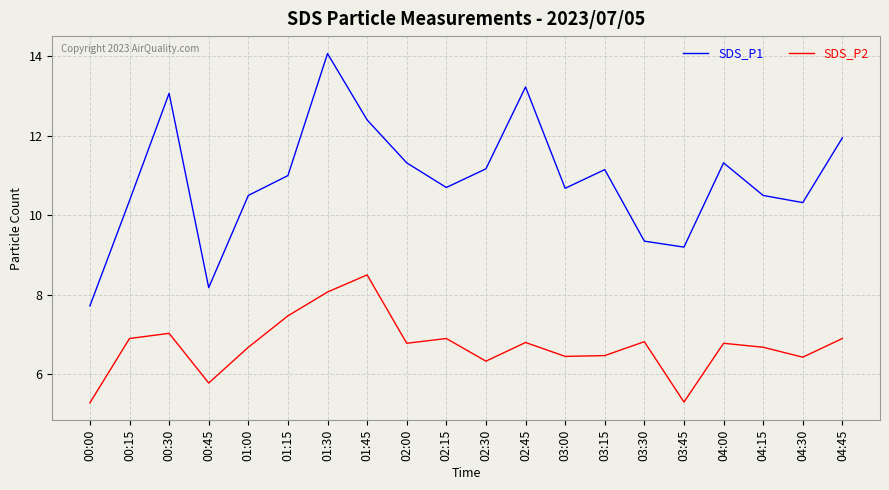

The SDS_P1 series shows 11.3 at 02:00. True or false?

True